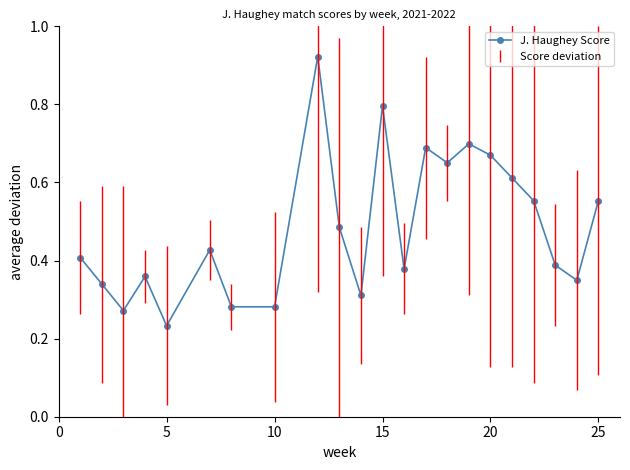

Count the values in the range 0 to 1.

22